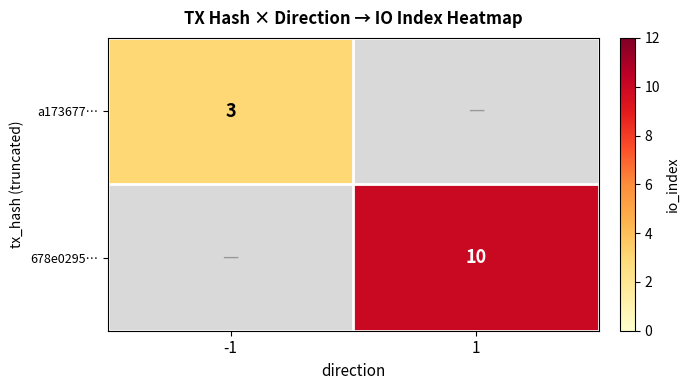

What is the minimum value shown in the chart?

3.0